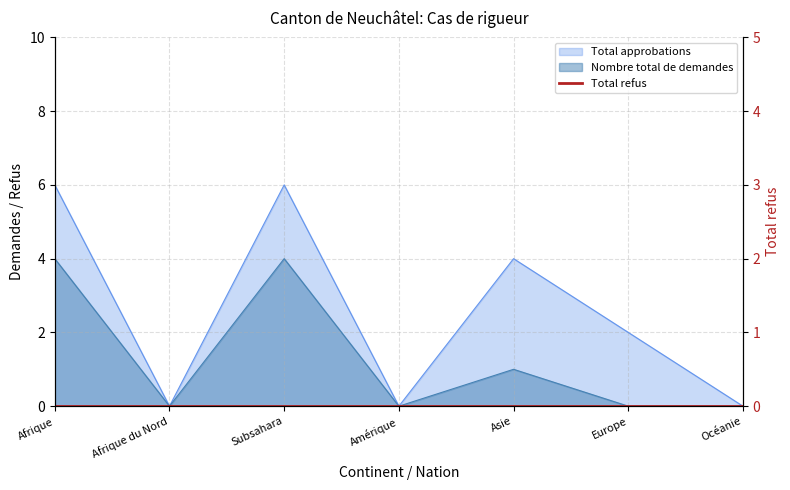

List the labels in order of Total approbations value, smallest first.

Afrique du Nord, Amérique, Océanie, Europe, Asie, Afrique, Subsahara